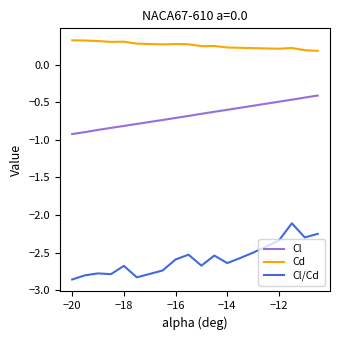

Which series has the widest spread of values?

Cl/Cd